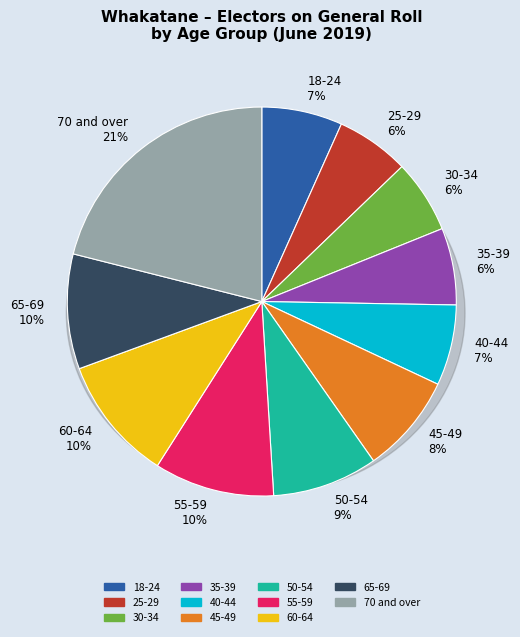

Count the number of slices in the pie.

11